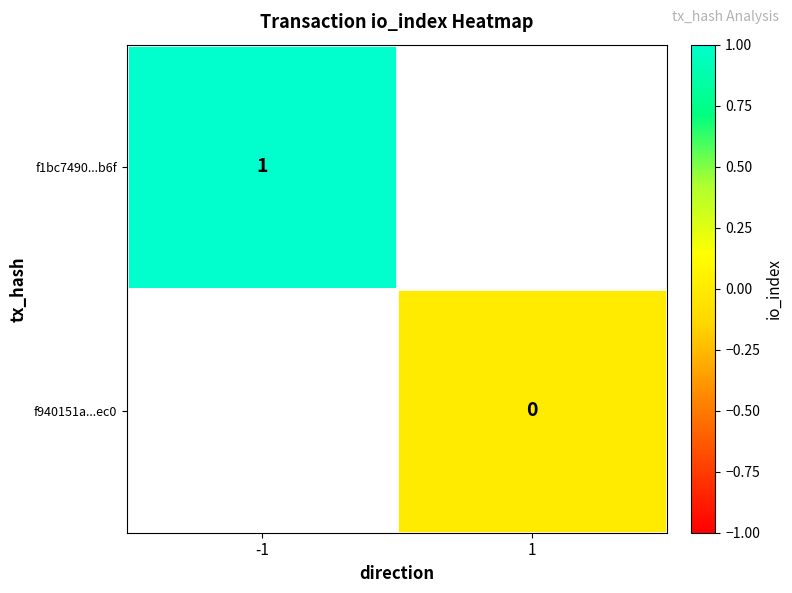

Is it true that f1bc7490...b6f equals 1 at -1?

True